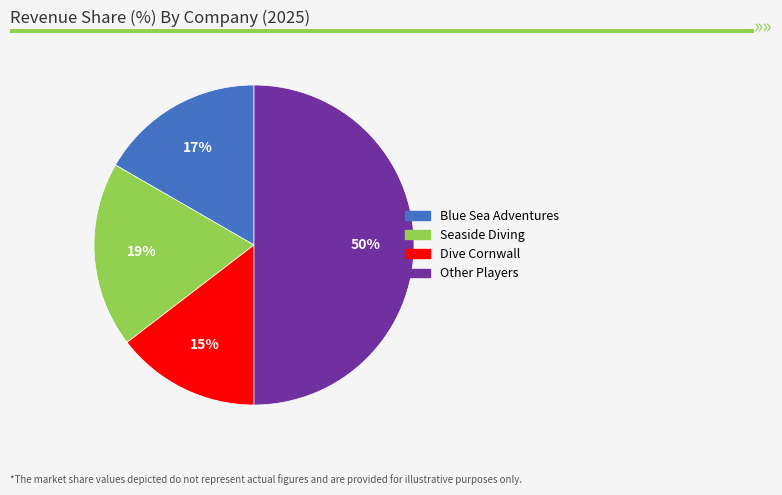

To the nearest percent, what is the average slice percentage?

25%